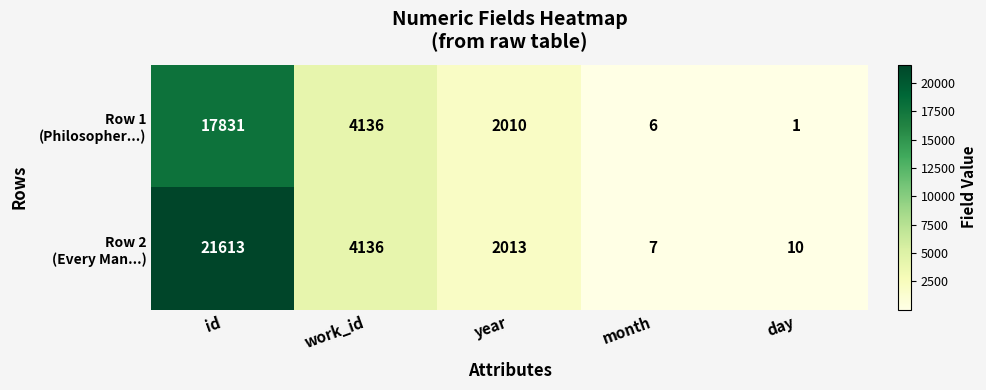

What is the total value across all series at work_id?

8272